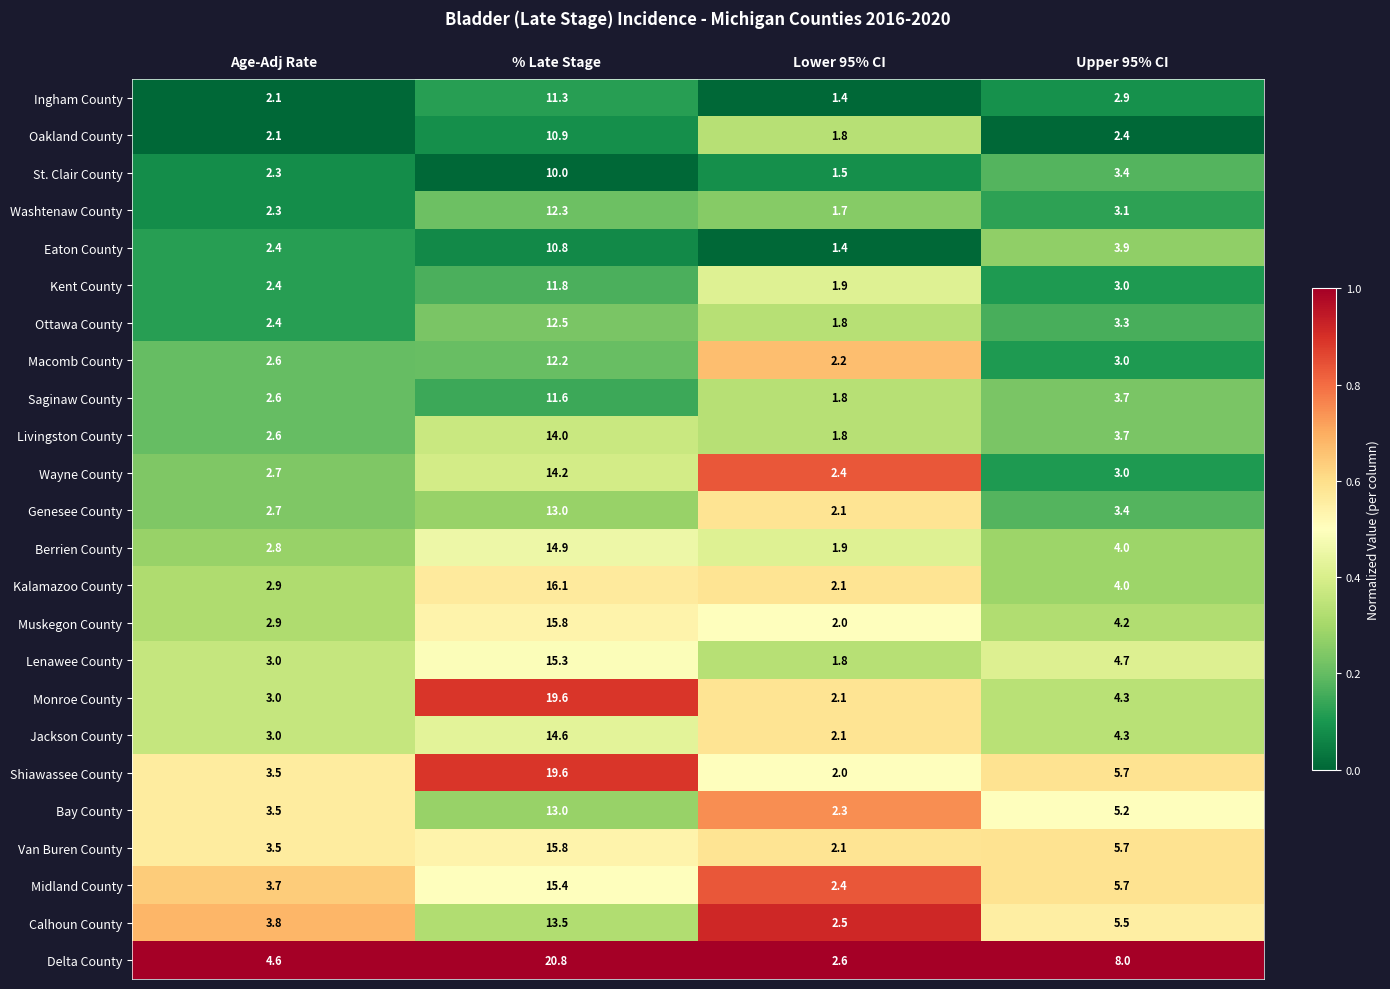

Rank the categories by Oakland County value from lowest to highest.

Lower 95% CI, Age-Adj Rate, Upper 95% CI, % Late Stage